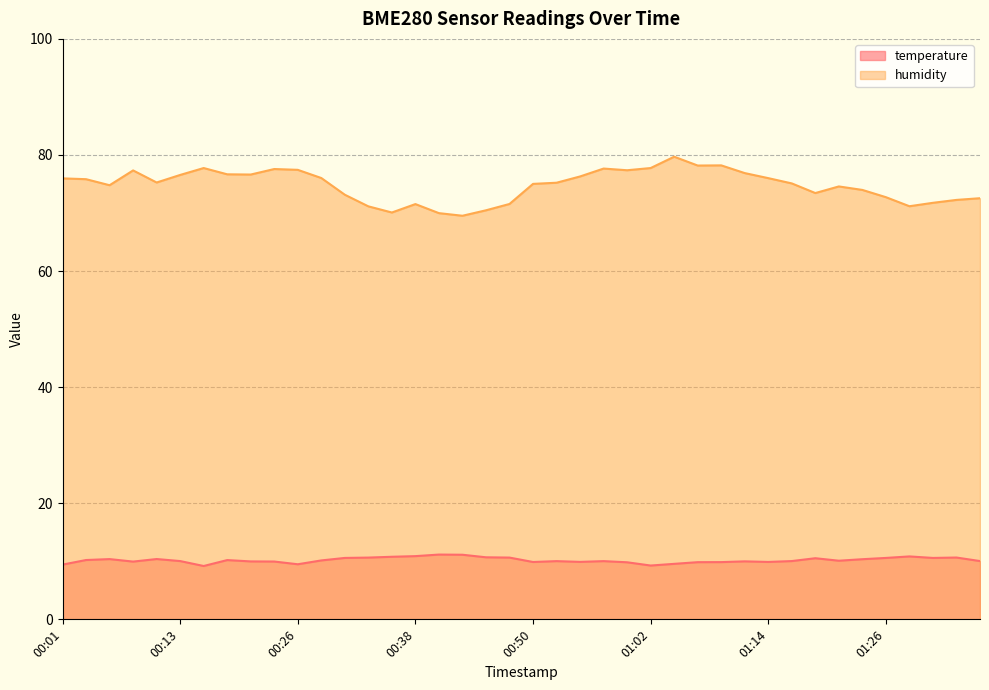

Is the value of humidity at 00:45 greater than the value of temperature at 01:02?

Yes